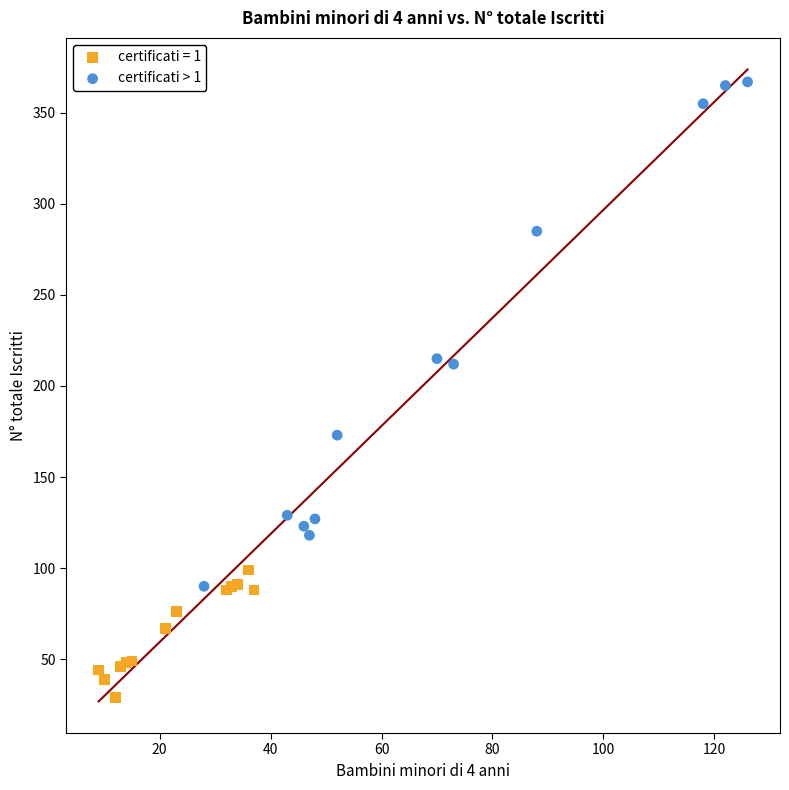

Which series reaches the maximum Y coordinate?

certificati > 1